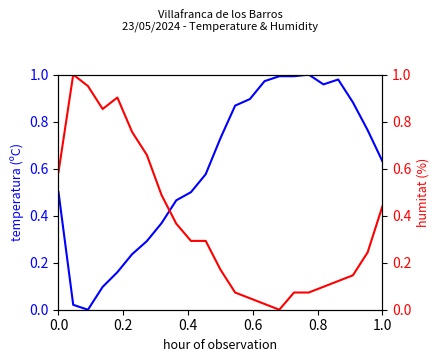

True or false: Humitat (%) has a value of 0.1 at 21.

False